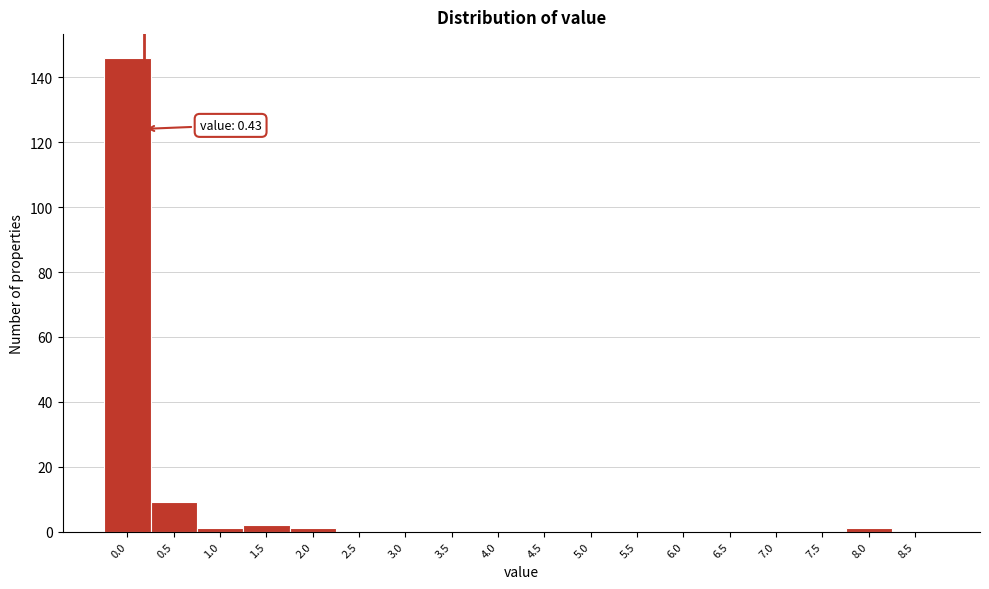

Reading left to right, what are all the values shown in this chart?

0.0=146	0.5=9	1.0=1	1.5=2	2.0=1	2.5=0	3.0=0	3.5=0	4.0=0	4.5=0	5.0=0	5.5=0	6.0=0	6.5=0	7.0=0	7.5=0	8.0=1	8.5=0